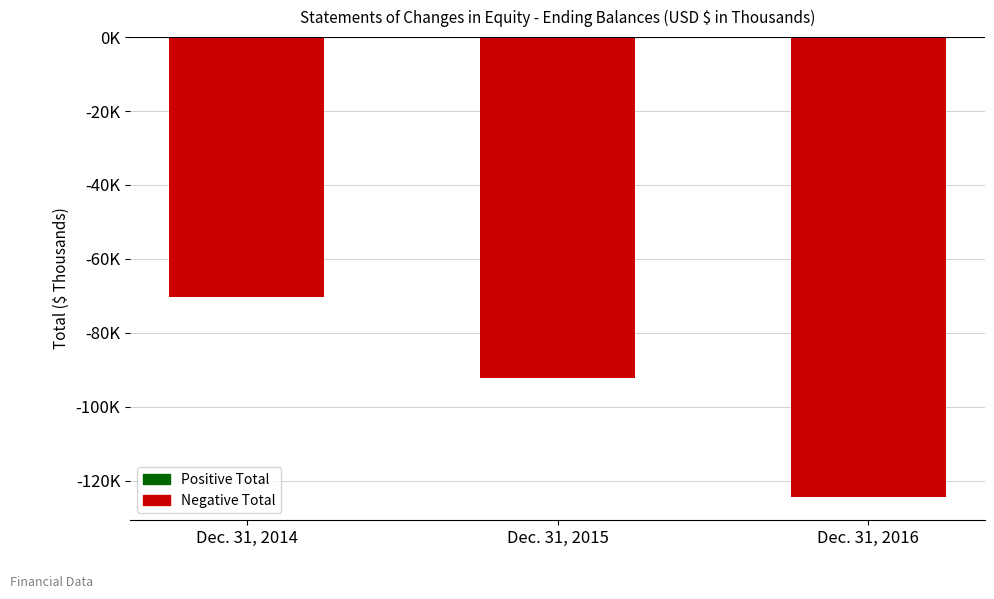

Reading right to left, transcribe all the data shown in this chart.

Dec. 31, 2016=-124417	Dec. 31, 2015=-92330	Dec. 31, 2014=-70441